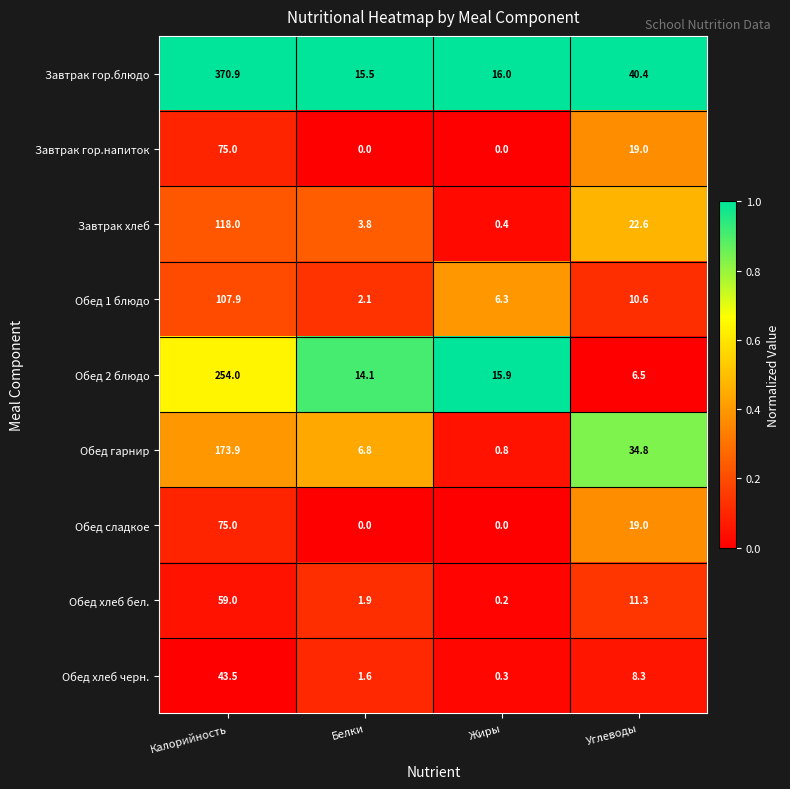

What is the maximum value for Обед сладкое?

75.0